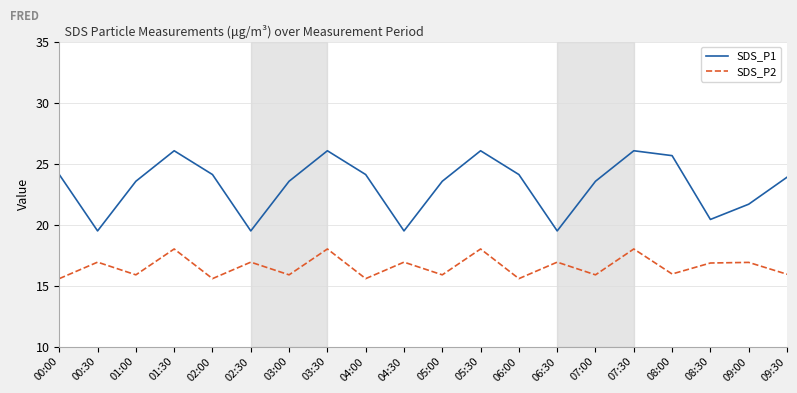

Count the number of data series in this chart.

2